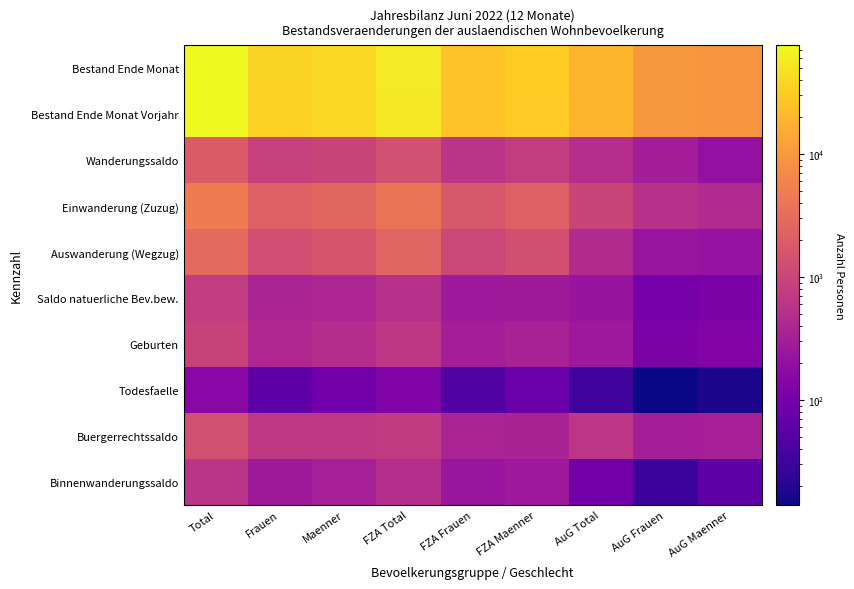

Which series has the largest total across all categories?

Bestand Ende Monat